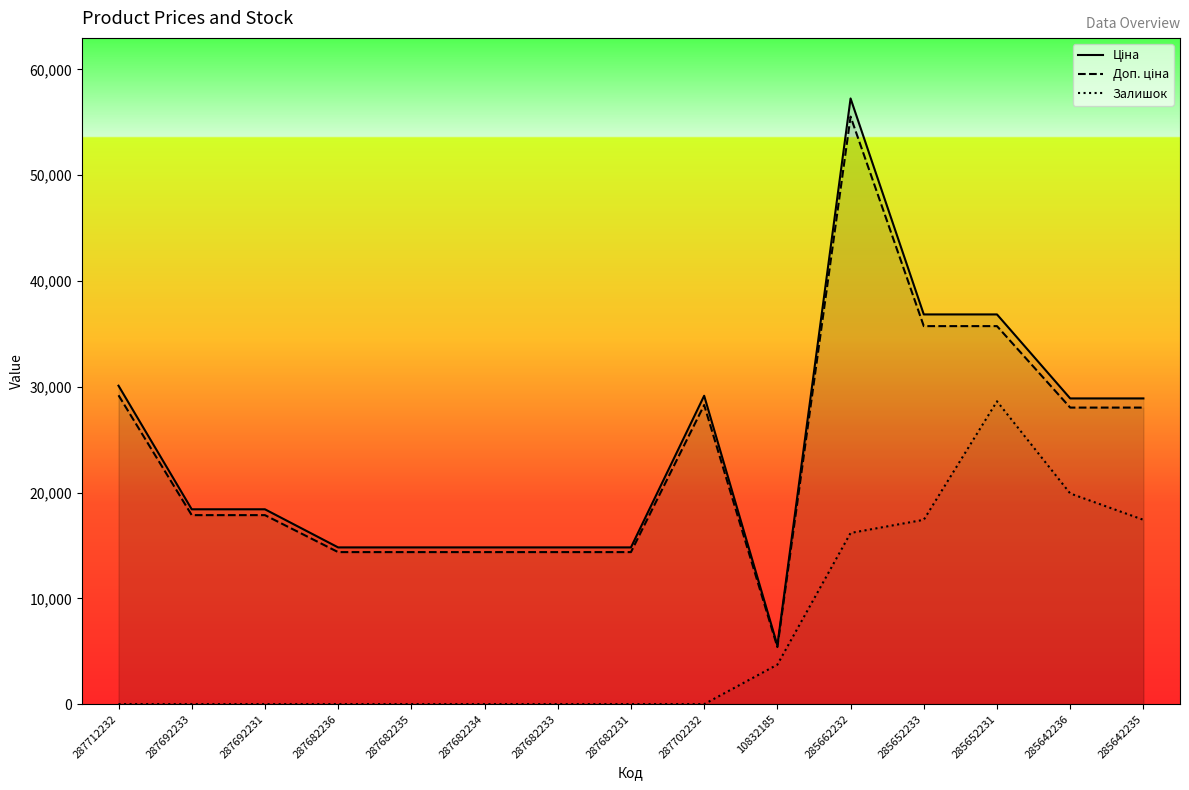

Where is the first local maximum for Залишок?

285652231